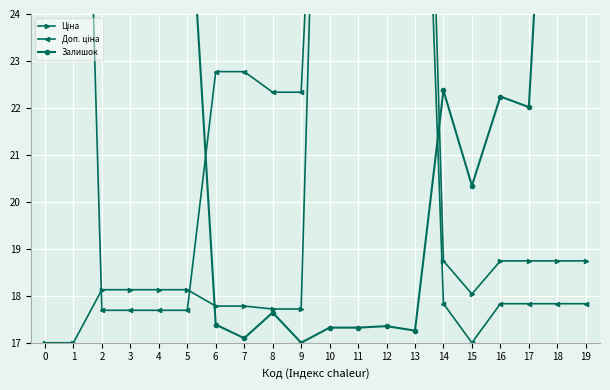

Does the chart display data point markers on the line(s)?

Yes